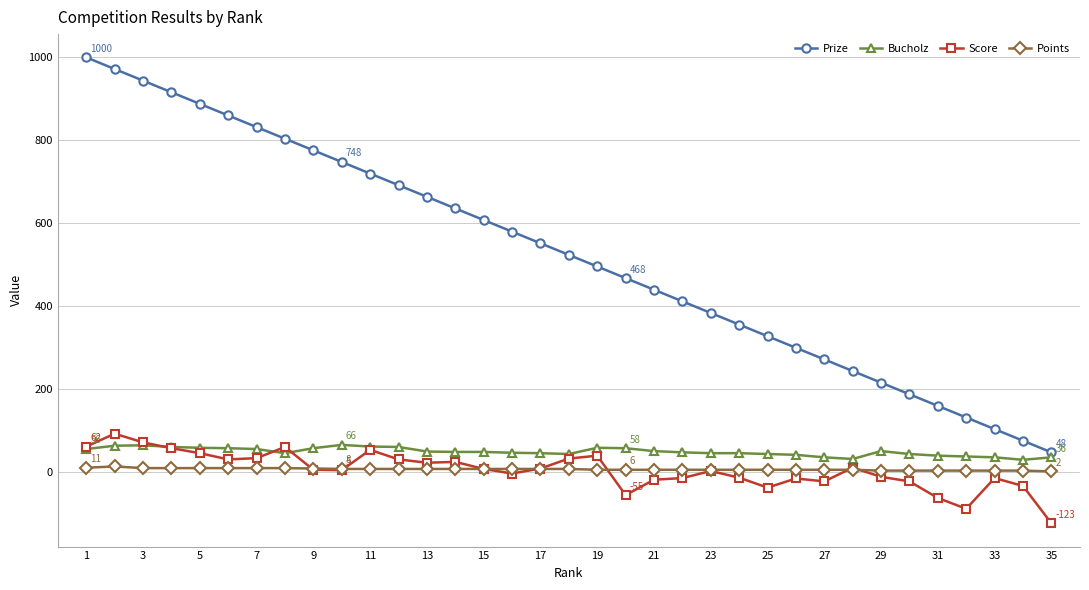

Which series has the largest total across all categories?

Prize